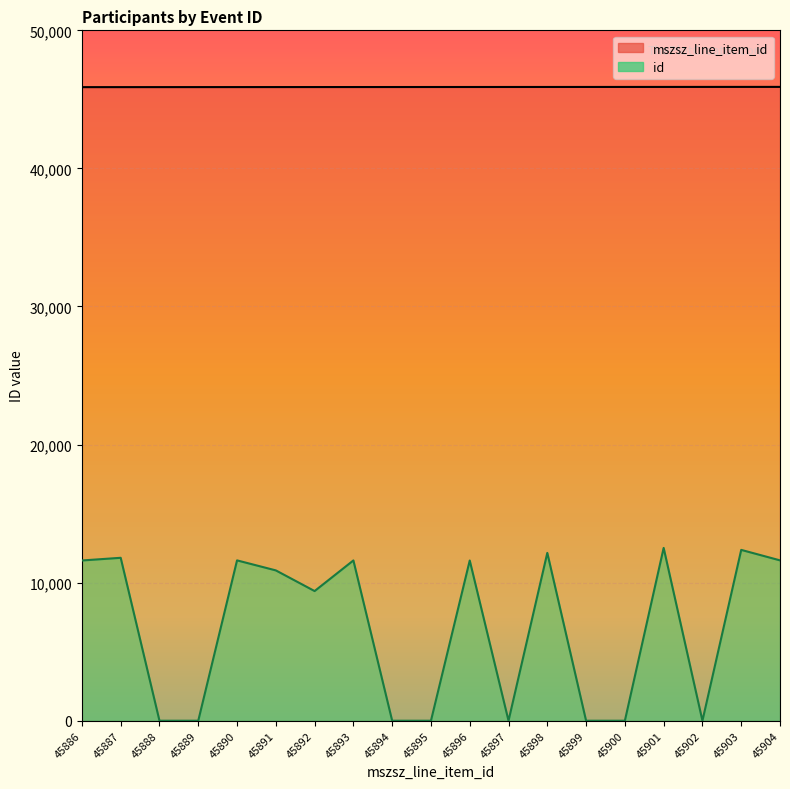

Which has a higher value, 45896 or 45897?

45897